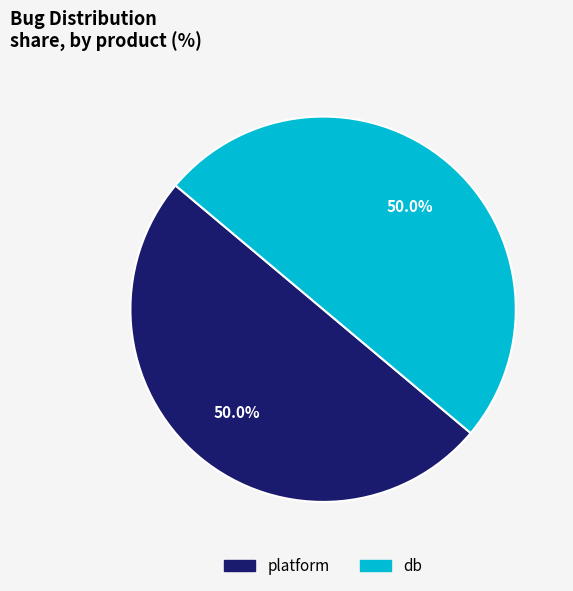

To the nearest percent, what portion does db represent?

50%